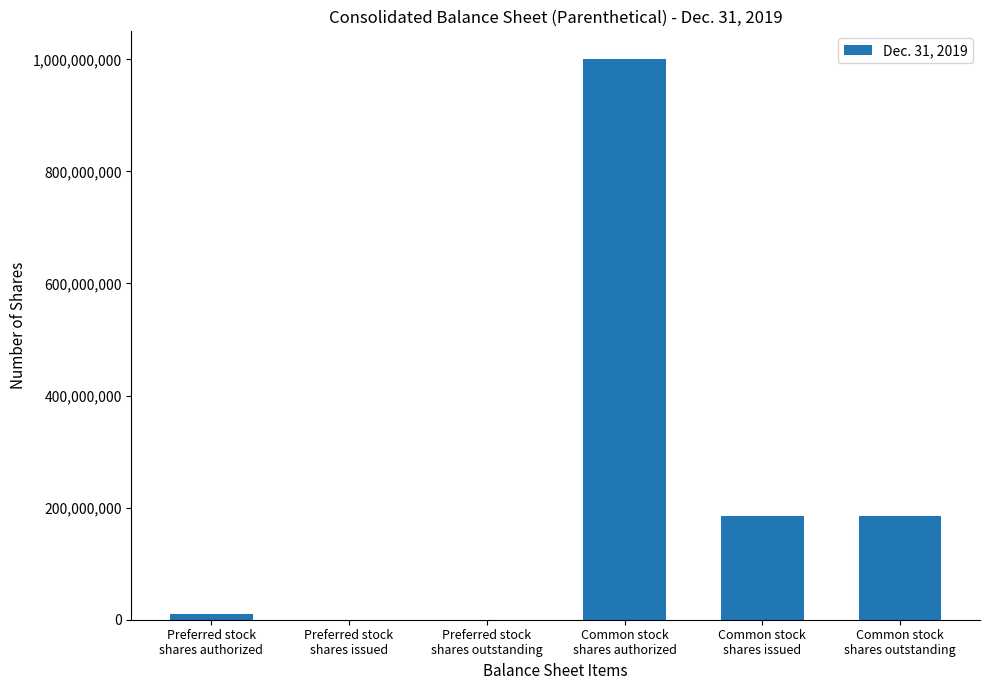

What is the sum of all values?

1380604074